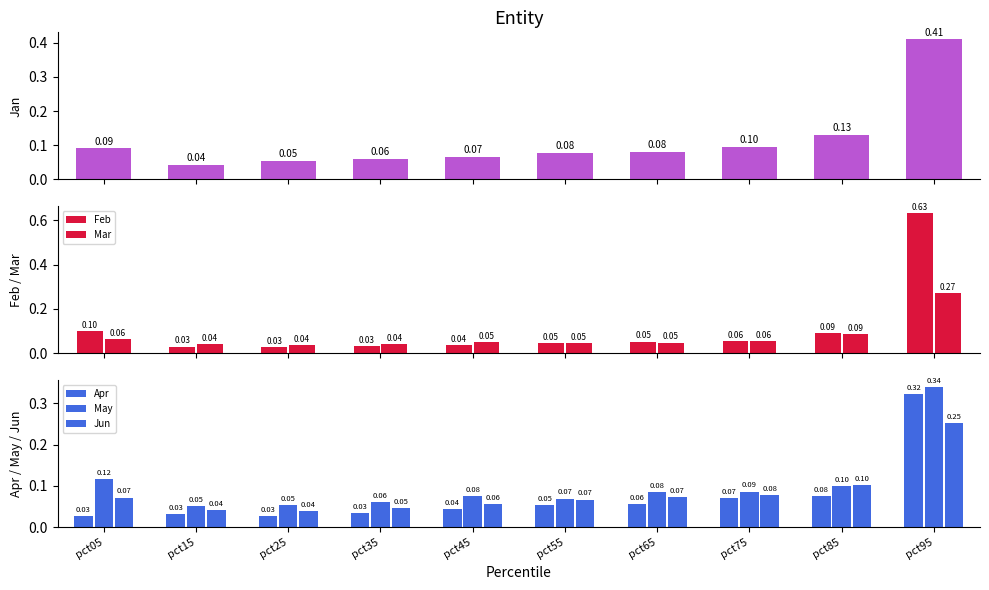

Reading right to left, transcribe all the data shown in this chart.

Jan: 0.4	0.1	0.1	0.1	0.1	0.1	0.1	0.1	0.0	0.1
Feb: 0.6	0.1	0.1	0.1	0.0	0.0	0.0	0.0	0.0	0.1
Mar: 0.3	0.1	0.1	0.0	0.0	0.1	0.0	0.0	0.0	0.1
Apr: 0.3	0.1	0.1	0.1	0.1	0.0	0.0	0.0	0.0	0.0
May: 0.3	0.1	0.1	0.1	0.1	0.1	0.1	0.1	0.1	0.1
Jun: 0.3	0.1	0.1	0.1	0.1	0.1	0.0	0.0	0.0	0.1